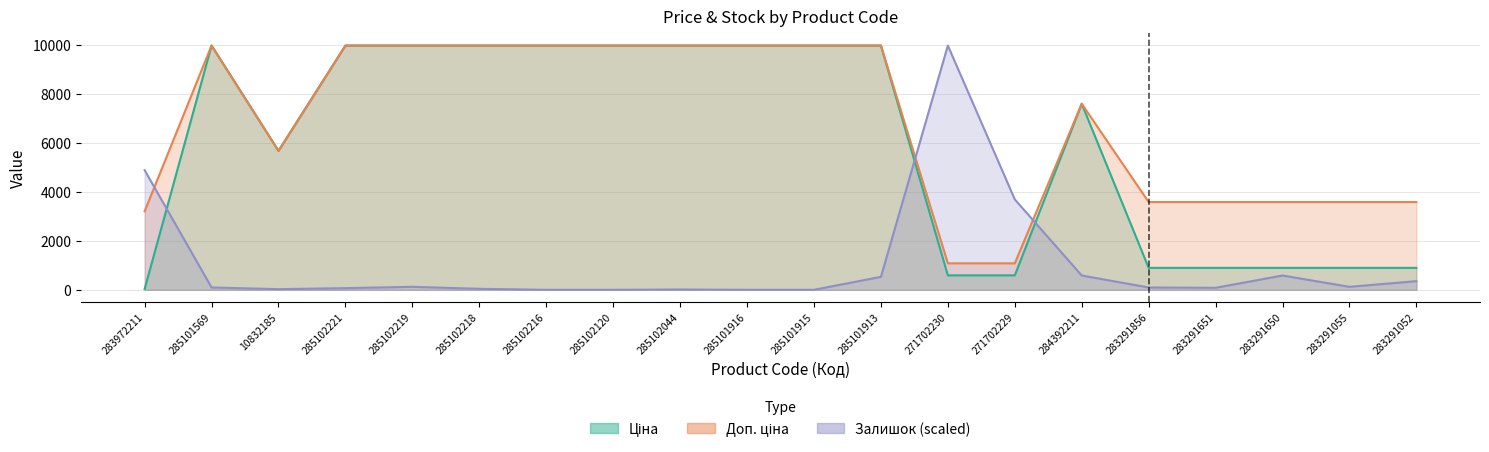

What is the approximate value of Доп. ціна at 285102219?

9975.0